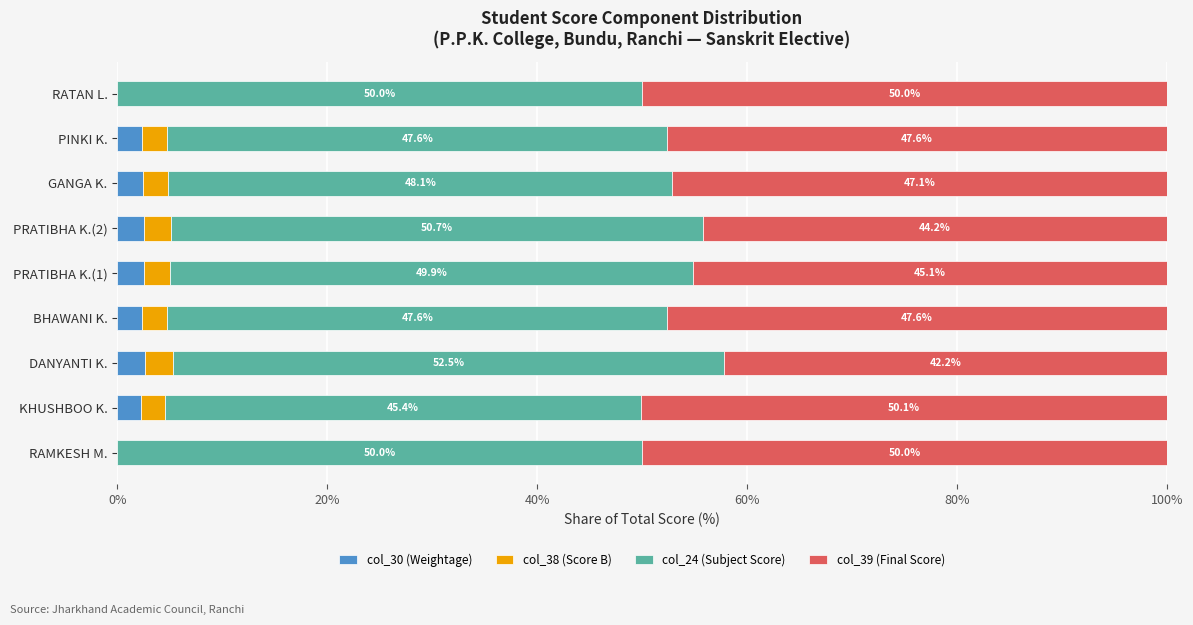

The value of col_30 (Weightage) at RAMKESH M. is 0.0. True or false?

True